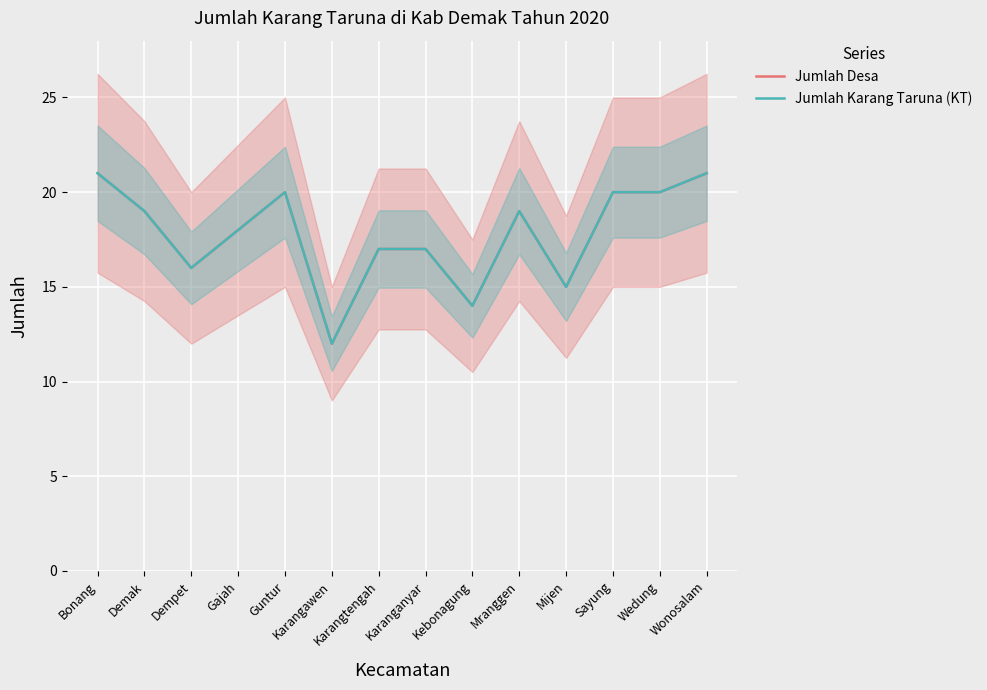

Reading right to left, what are all the values shown in this chart?

Jumlah Desa: Wonosalam=21	Wedung=20	Sayung=20	Mijen=15	Mranggen=19	Kebonagung=14	Karanganyar=17	Karangtengah=17	Karangawen=12	Guntur=20	Gajah=18	Dempet=16	Demak=19	Bonang=21
Jumlah Karang Taruna (KT): Wonosalam=21	Wedung=20	Sayung=20	Mijen=15	Mranggen=19	Kebonagung=14	Karanganyar=17	Karangtengah=17	Karangawen=12	Guntur=20	Gajah=18	Dempet=16	Demak=19	Bonang=21